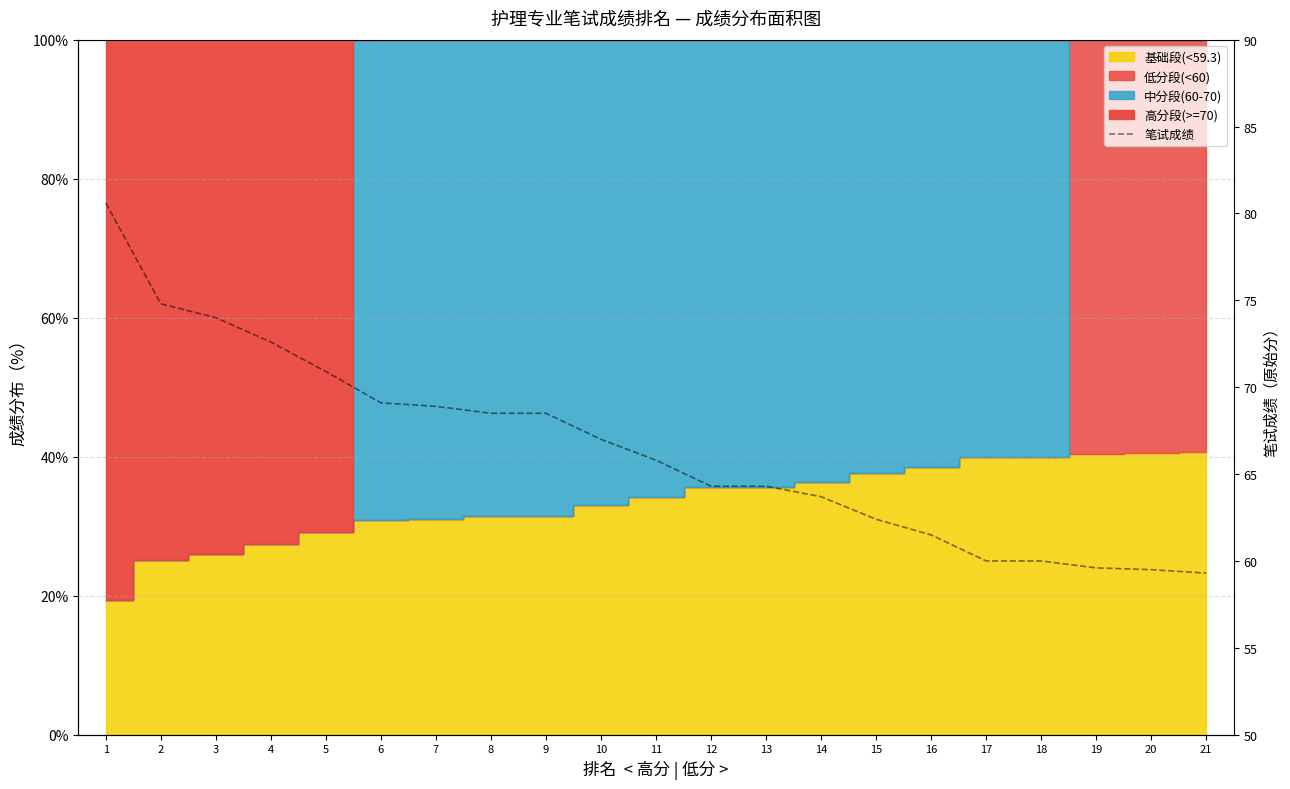

What is the change in value from 6 to 13?

-4.8